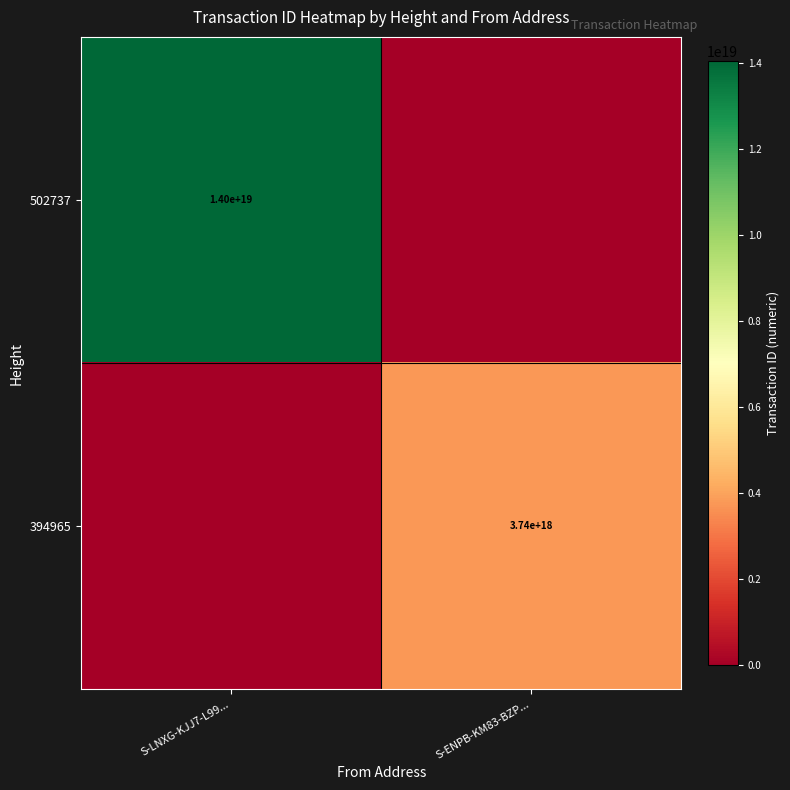

The 502737 series shows 19295373204175855616 at S-LNXG-KJJ7-L99.... True or false?

False